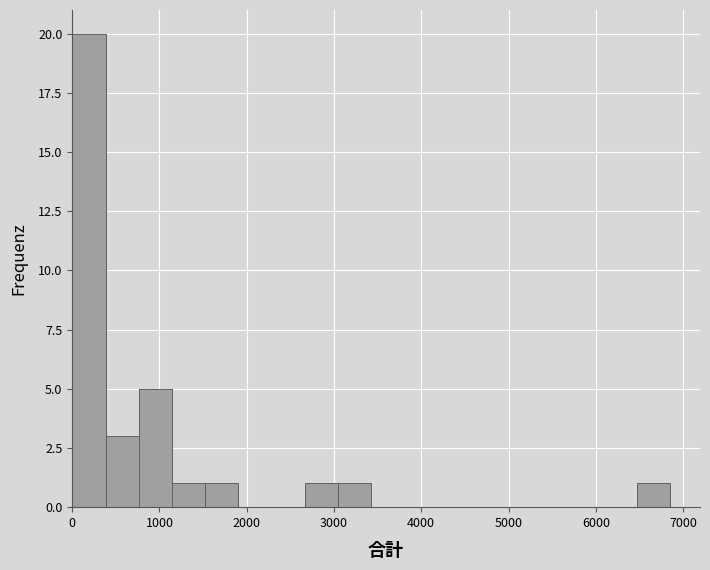

Around what value on the x-axis is the tallest bar? Give the approximate position of its centre, as read against the axis.

200